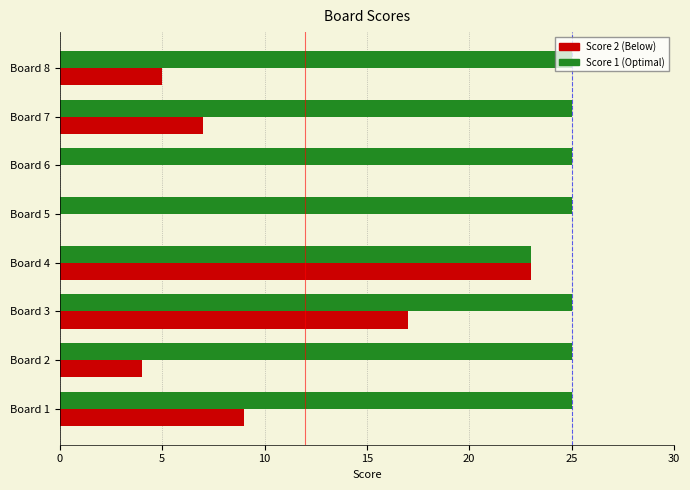

What is the greatest value displayed?

25